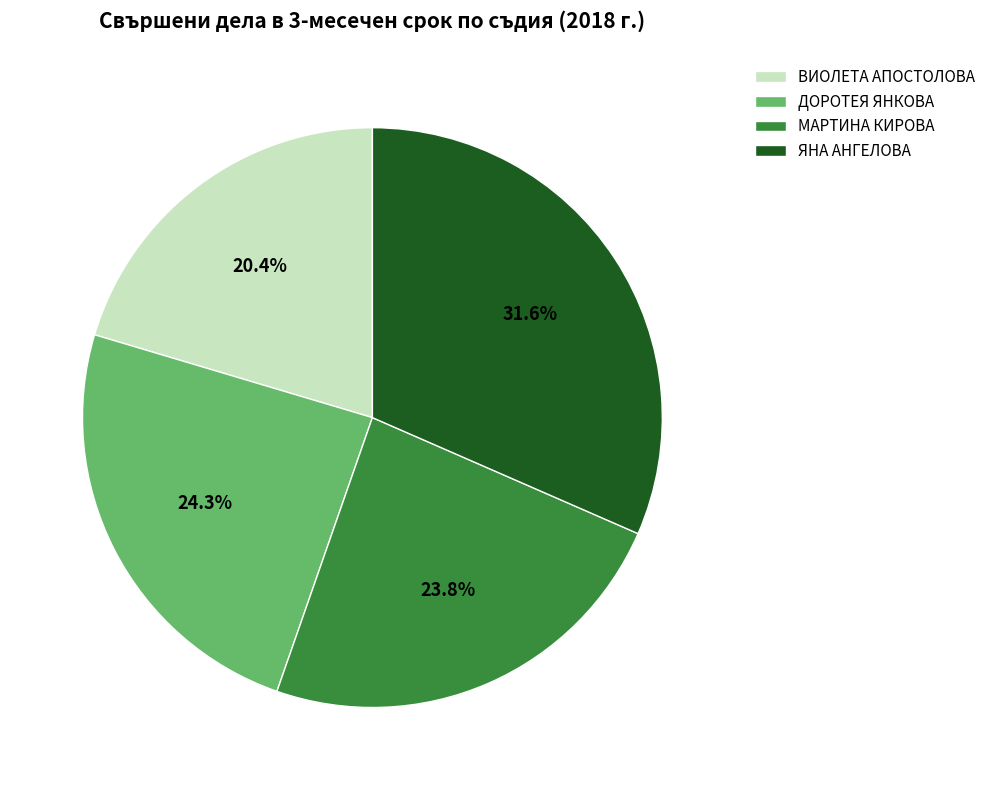

To the nearest percent, what percentage of the pie is МАРТИНА КИРОВА?

24%